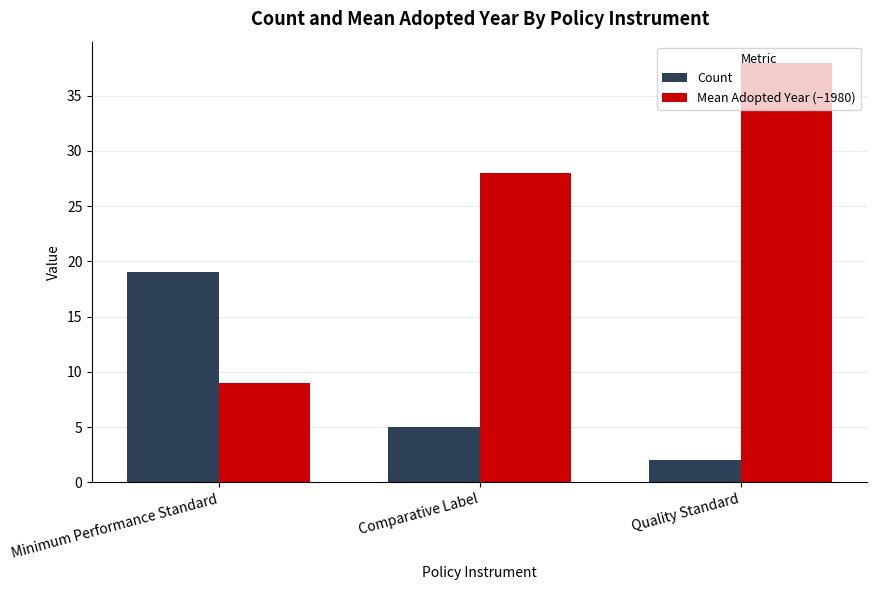

Count the Mean Adopted Year (−1980) values in the range 9 to 38.

3